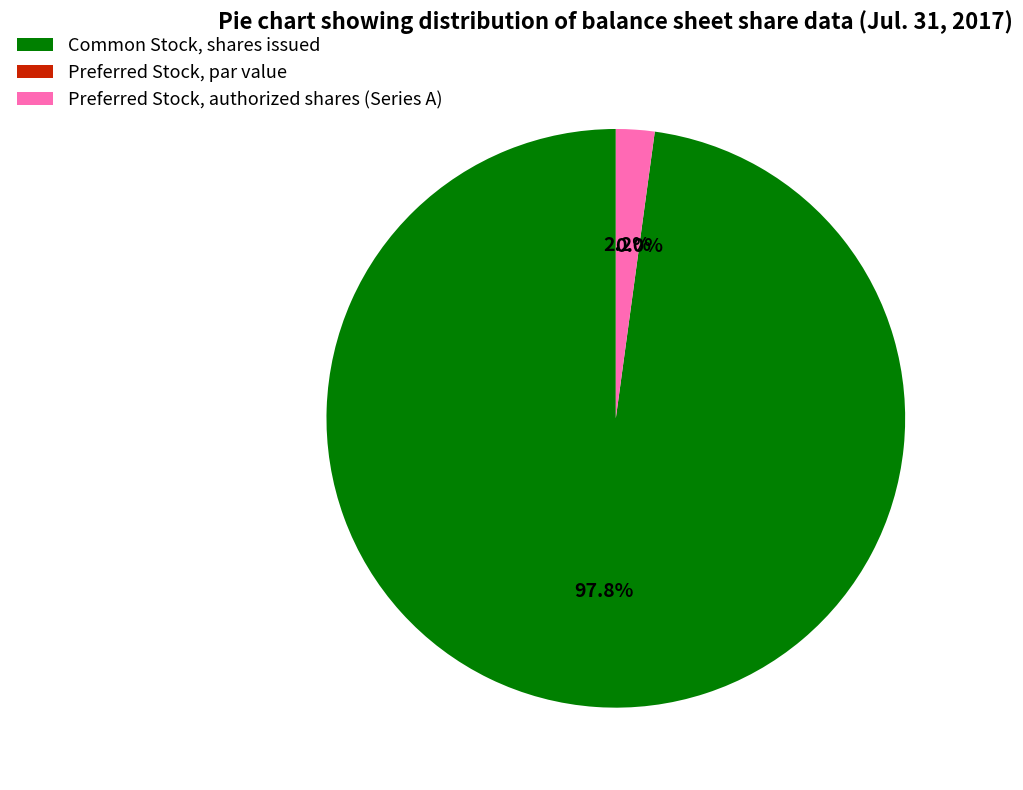

To the nearest percent, what portion does Preferred Stock, authorized shares (Series A) represent?

2%